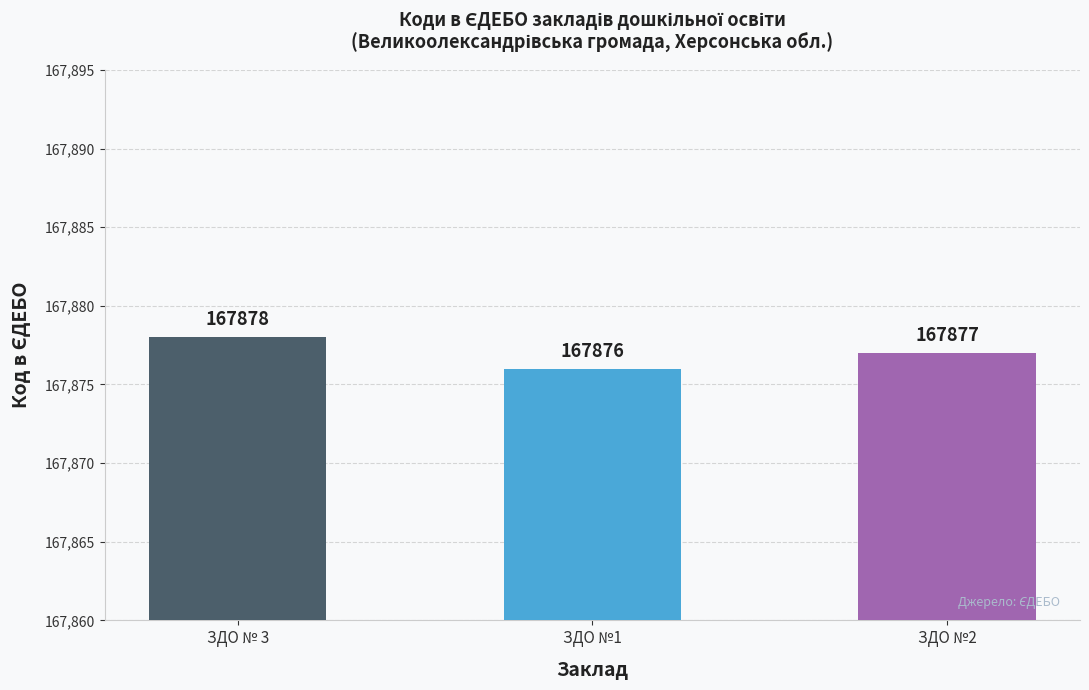

Is it true that the value at ЗДО № 3 is 167878?

True